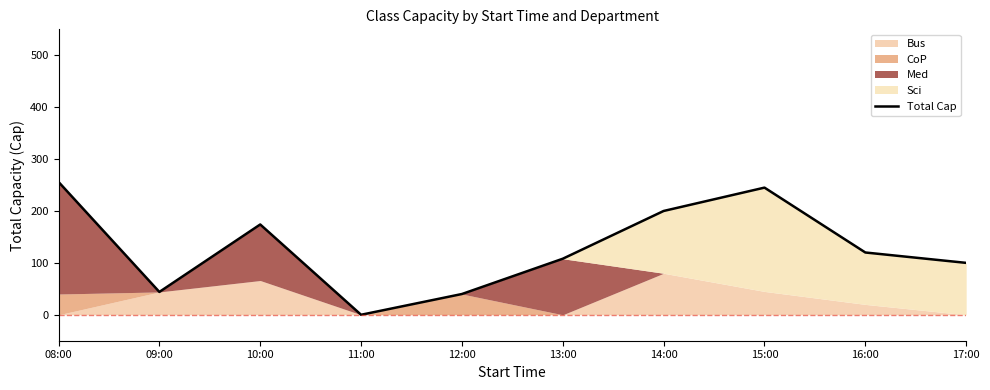

Which category has the lowest value across all series?

11:00